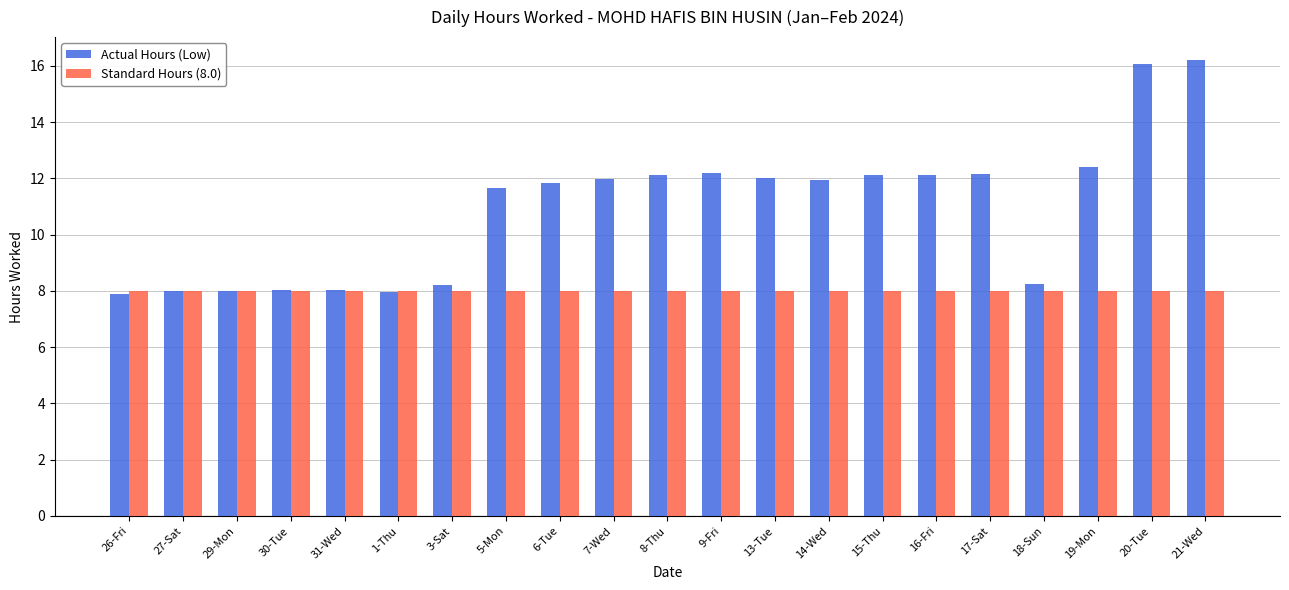

What is the greatest value displayed?

16.2